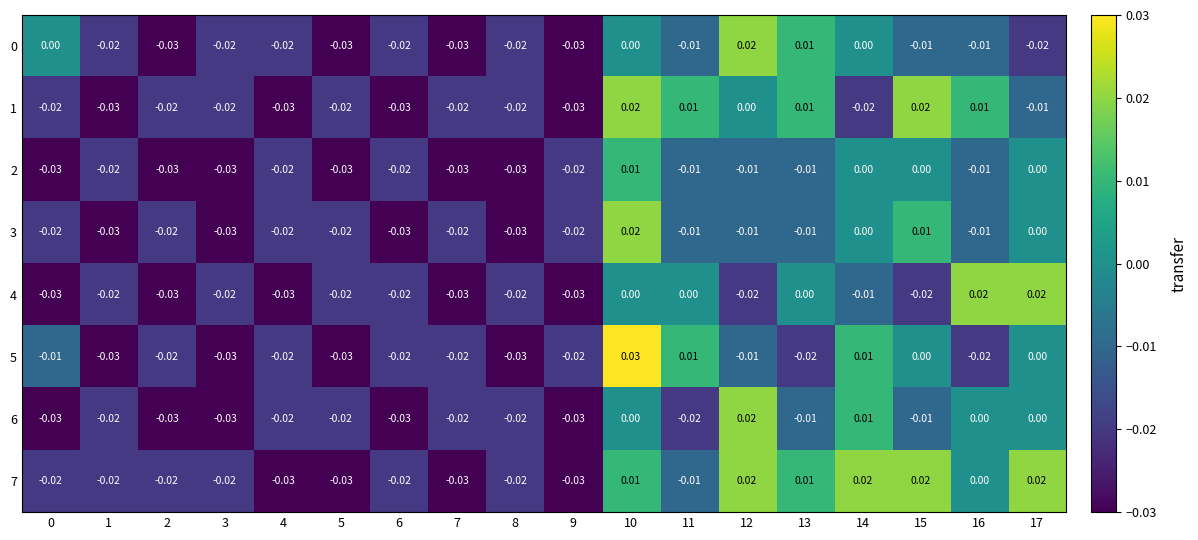

Which series has the widest spread of values?

5